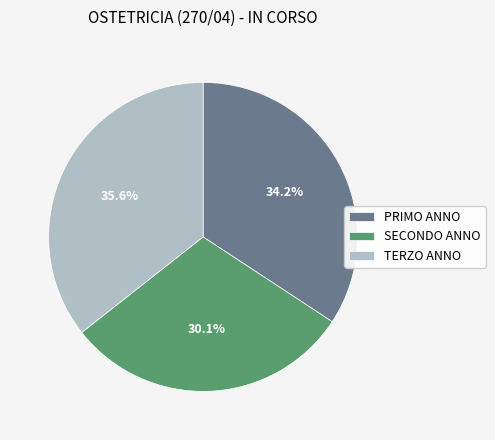

Which category has the smallest portion of the pie?

SECONDO ANNO